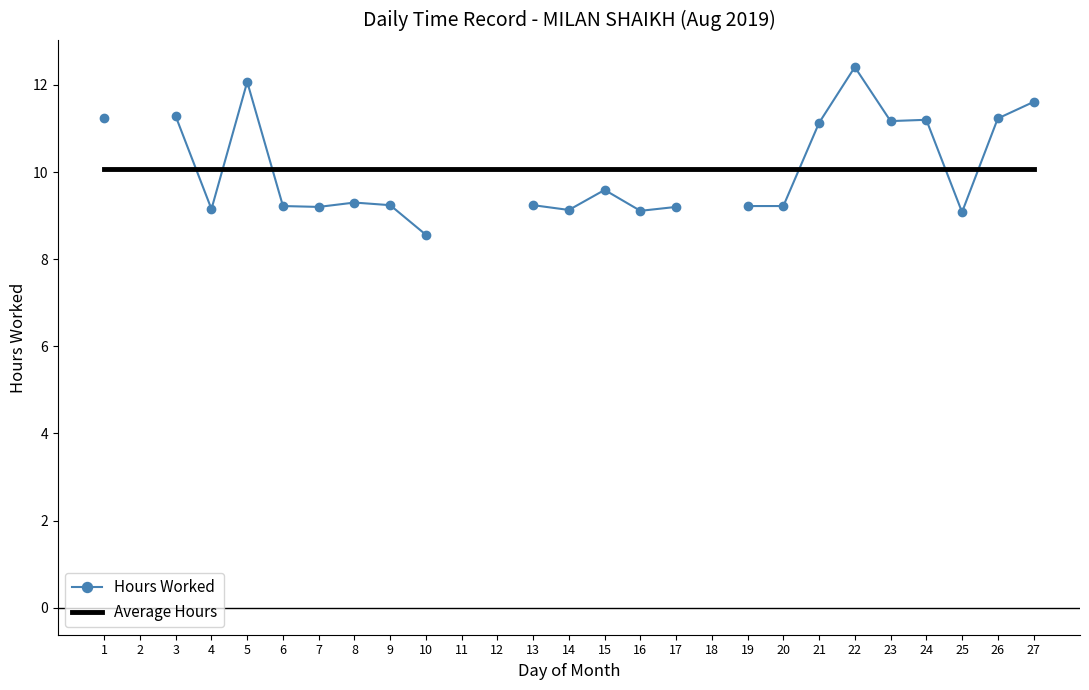

Which series ends up on top after the final intersection of Average Hours and Hours Worked?

Hours Worked